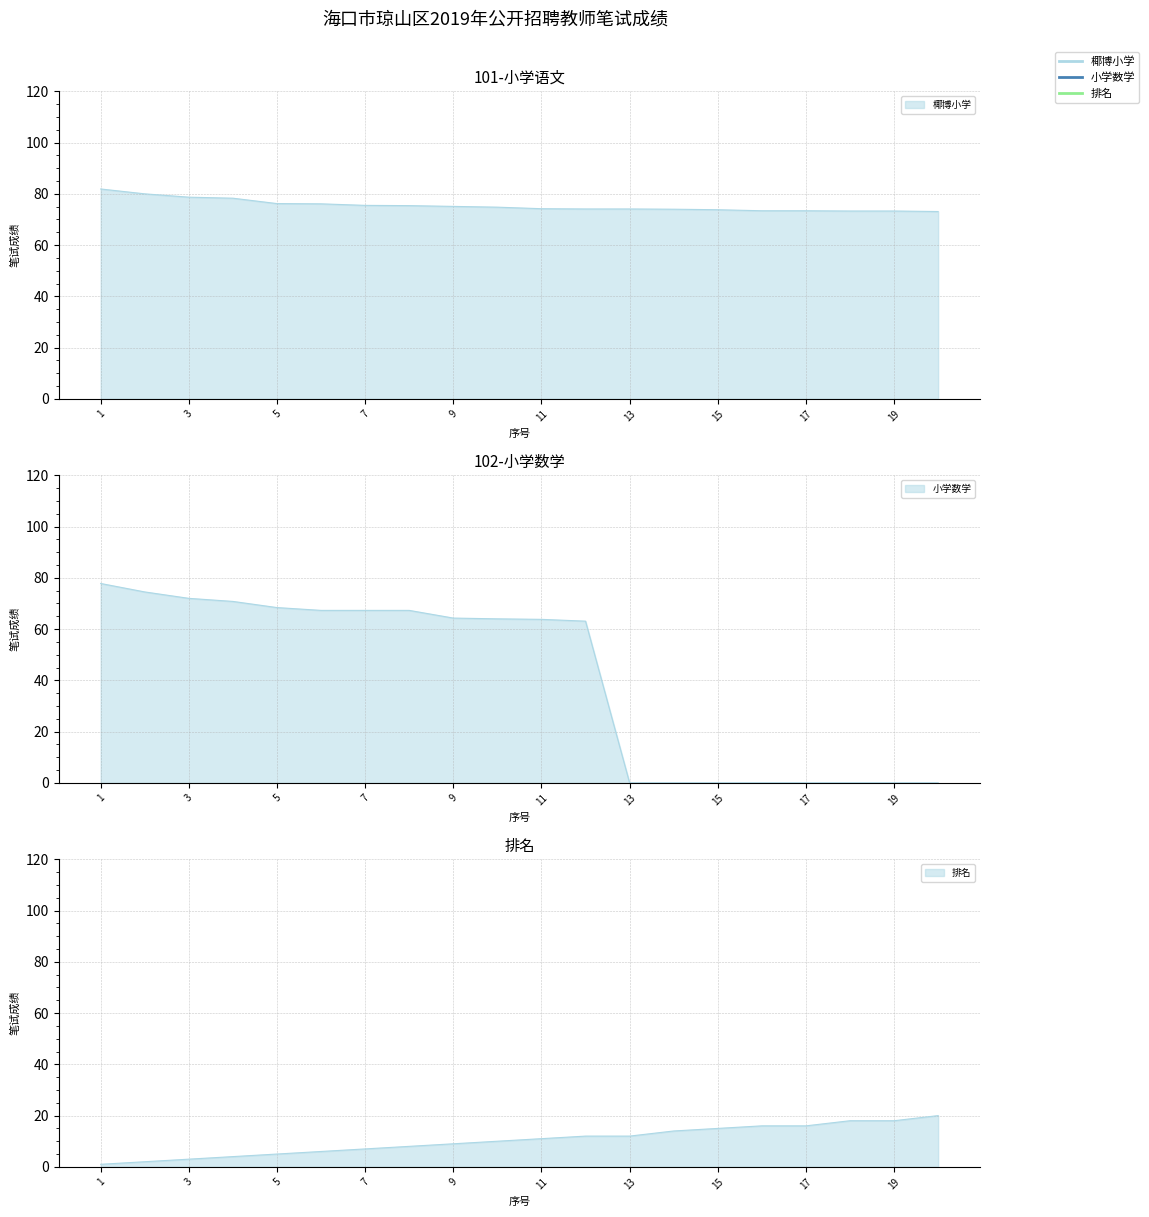

True or false: 椰博小学 and 小学数学 cross at least once.

False